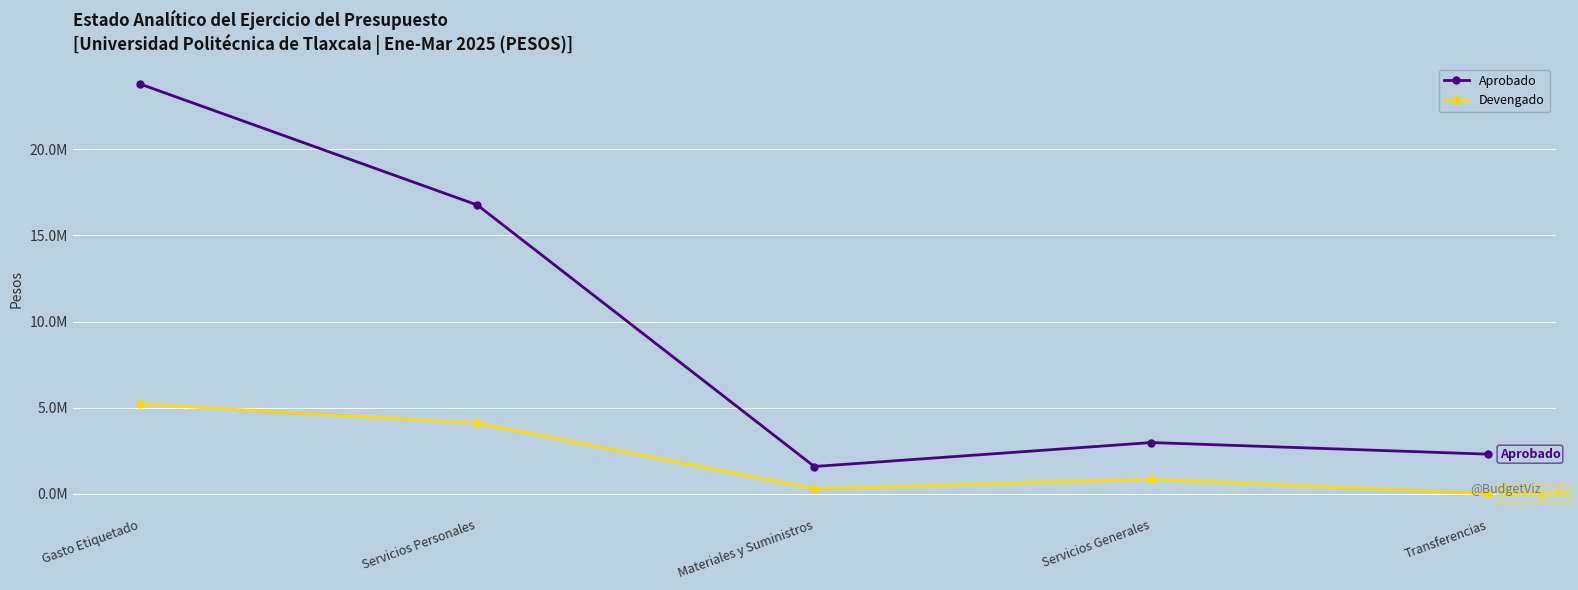

At which category is the sum across all series the highest?

Gasto Etiquetado